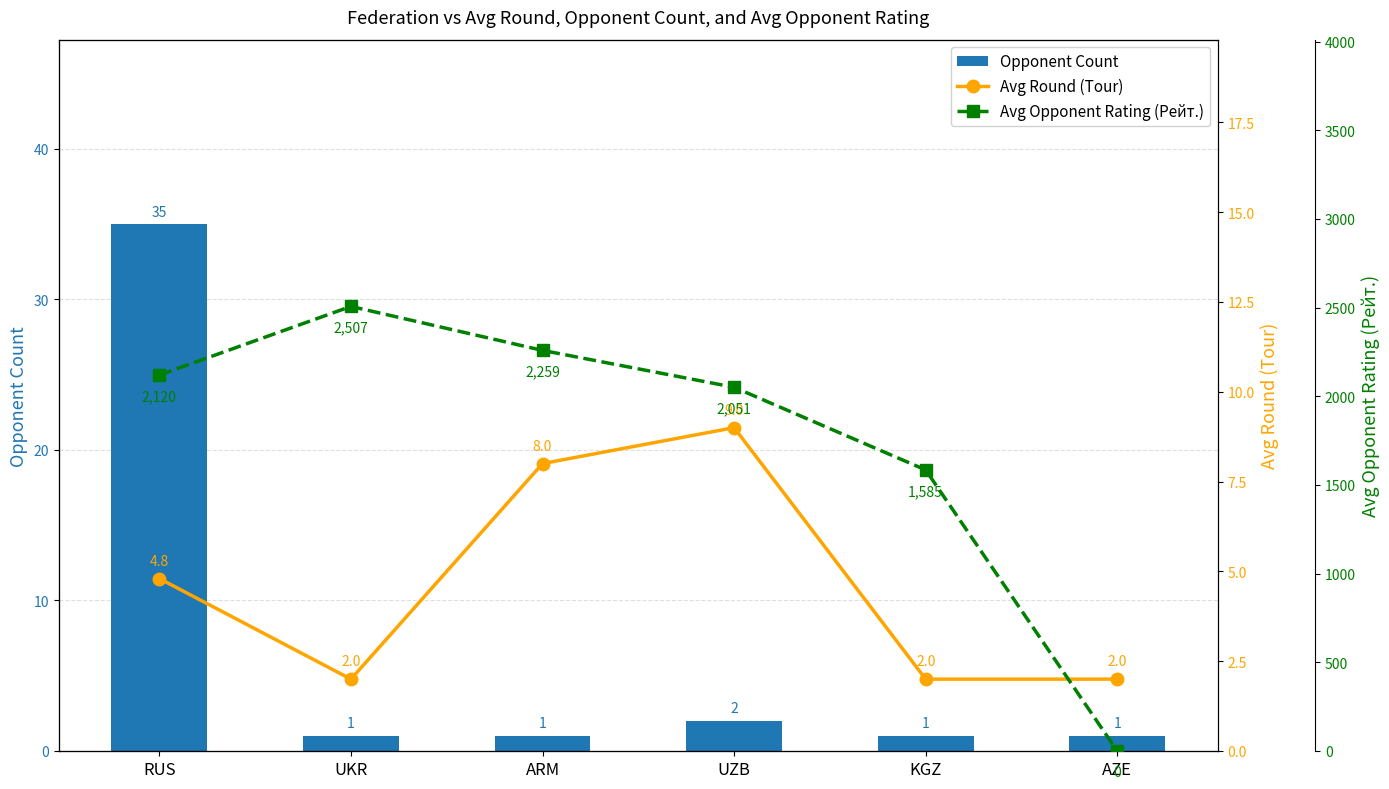

Which category has the highest value in the Opponent Count series?

RUS